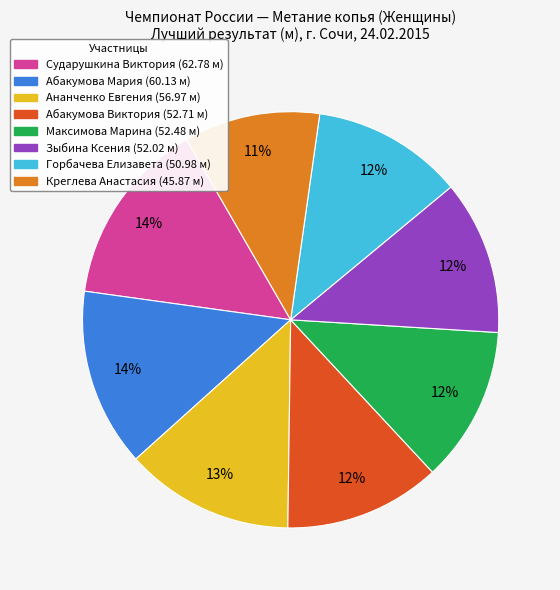

What percentage is the Зыбина Ксения slice, to the nearest percent?

12%